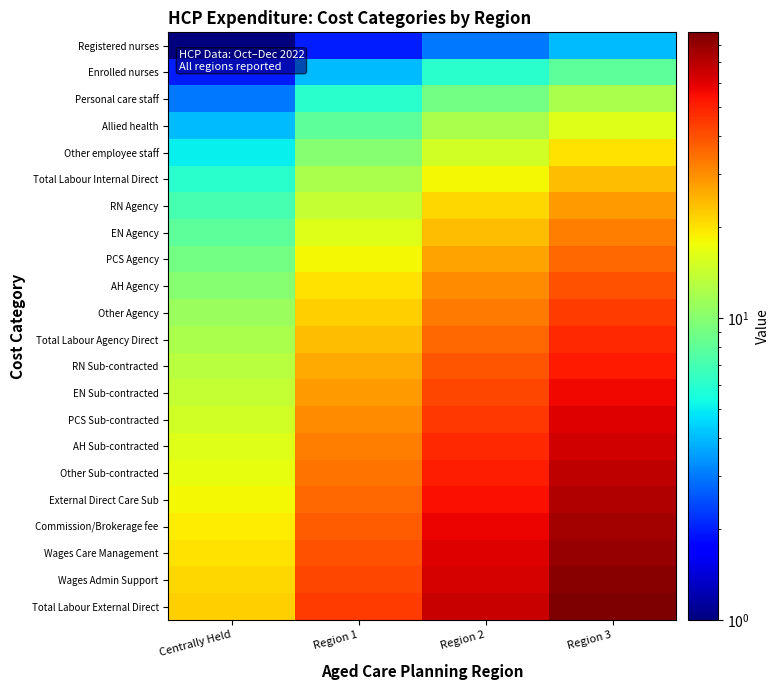

Which category has the highest value across all series?

Region 3